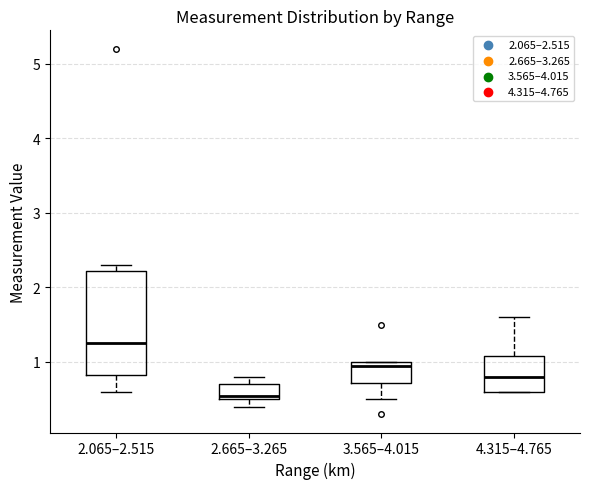

Which box is the tallest, from its lower edge to its upper edge?

2.065–2.515